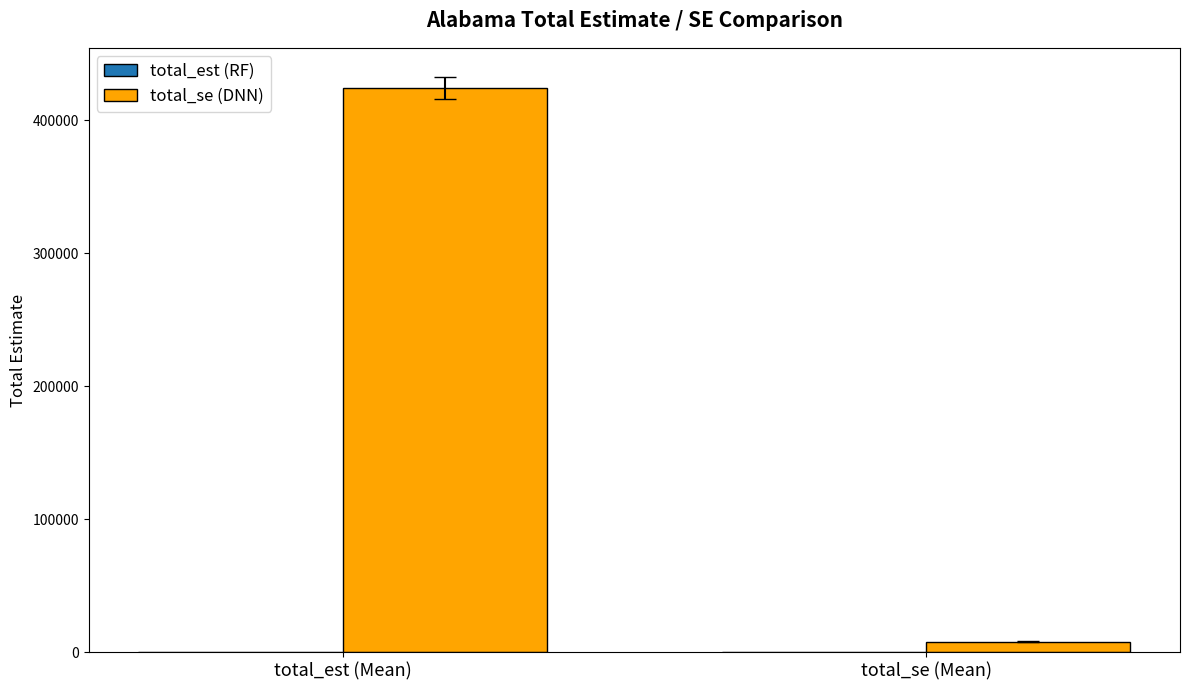

What is the greatest value displayed?

424344.7